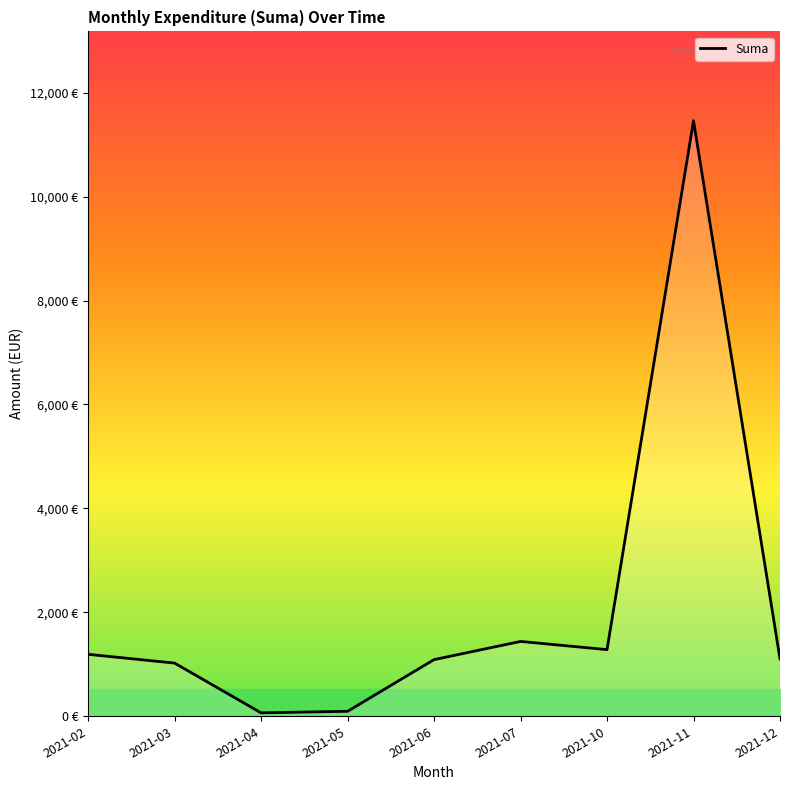

What is the value of the 5th point from the left?

1090.0